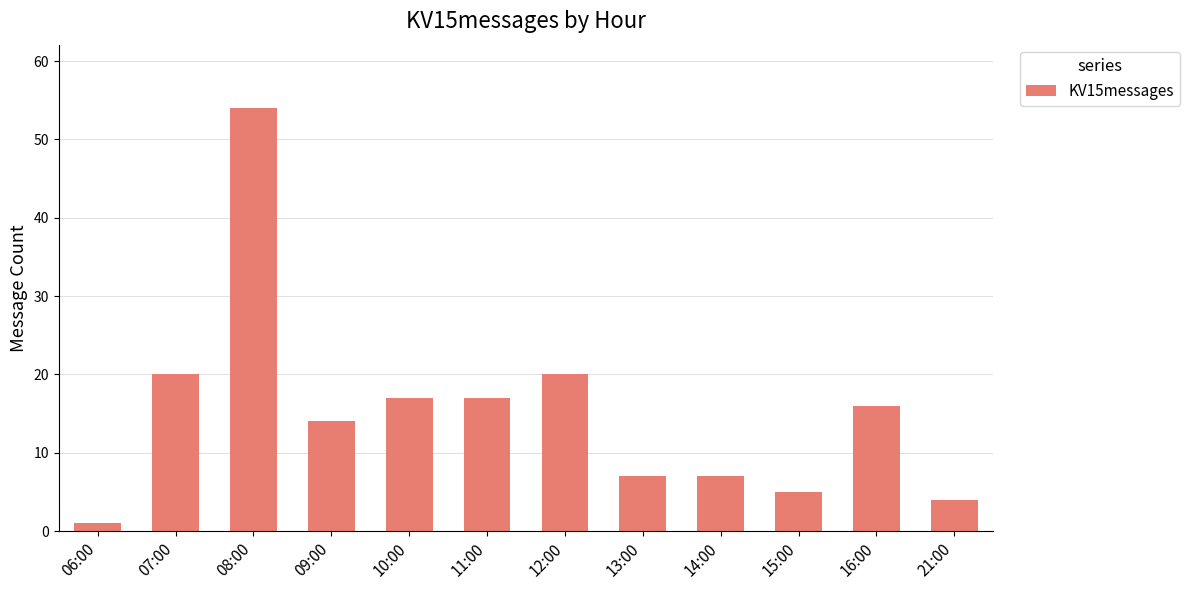

How many bars are there in total?

12